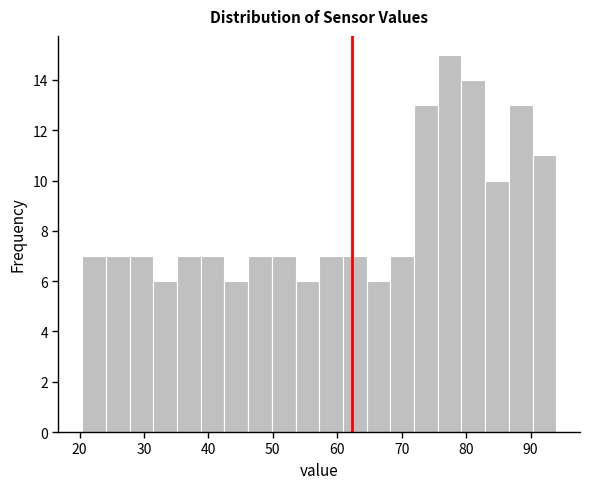

Read against the x-axis, roughly where is the centre of the tallest bar?

77